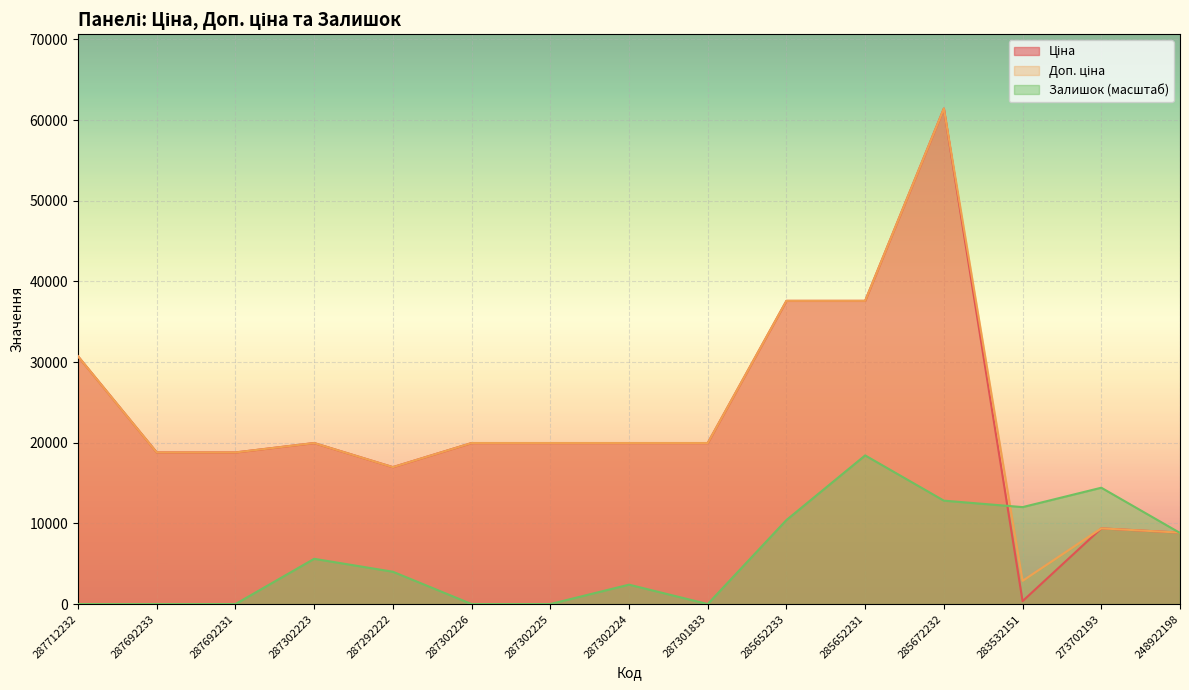

Where do Ціна and Залишок first cross each other?

285672232 and 283532151